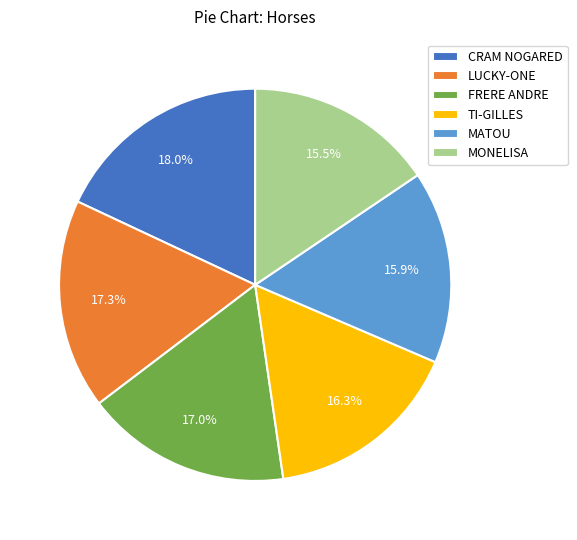

What is the largest slice in the pie chart?

CRAM NOGARED